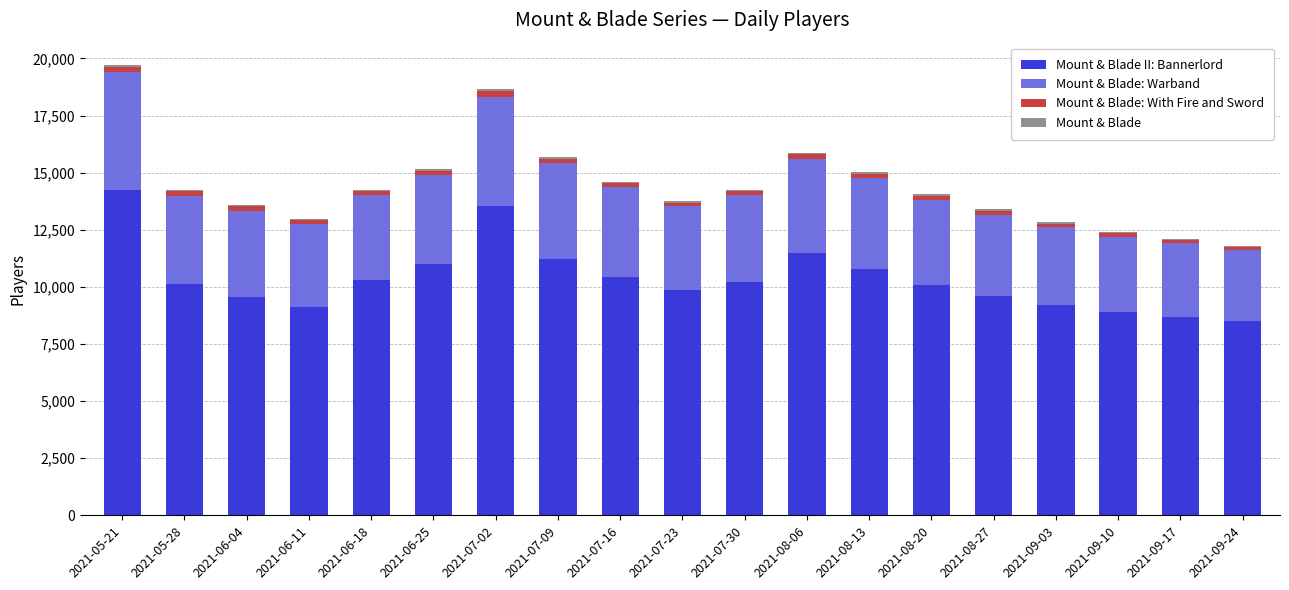

Count the number of categories in the chart.

19